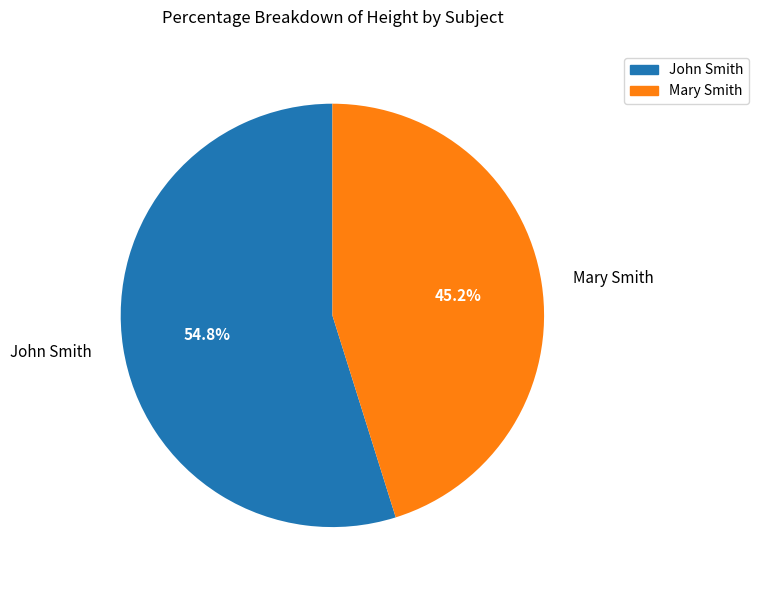

What is the ratio of the value at John Smith to the value at Mary Smith?

1.2